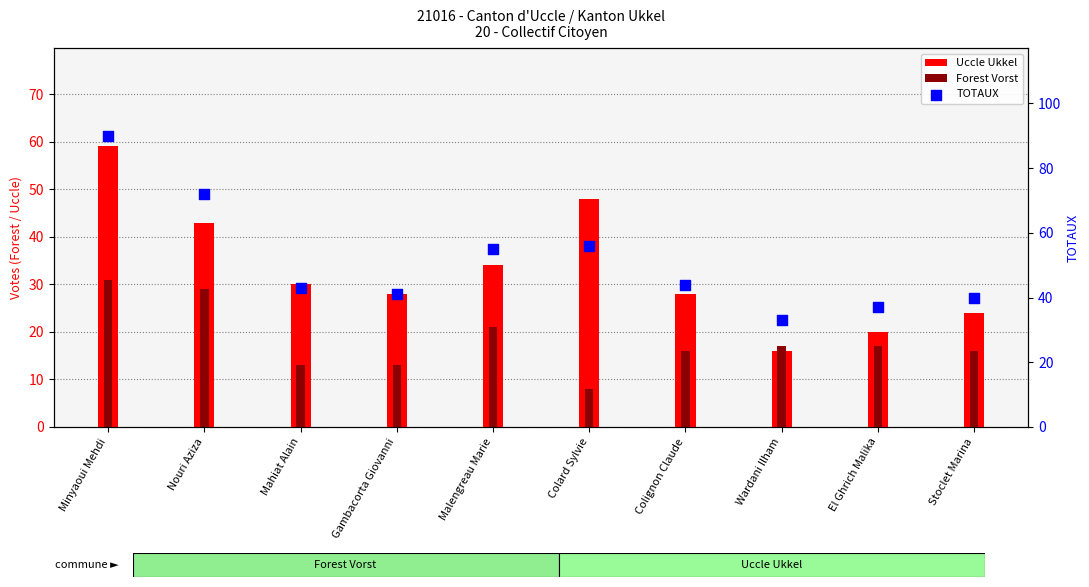

Is the value of TOTAUX at Stoclet Marina greater than the value of Uccle Ukkel at Mahiat Alain?

Yes